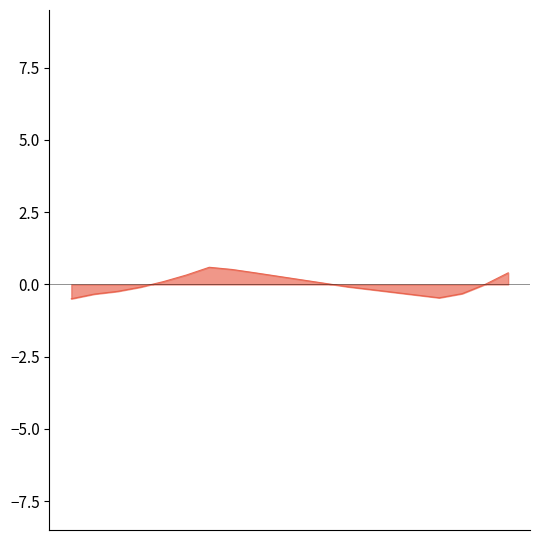

What is the difference between the maximum and minimum values?

1.1